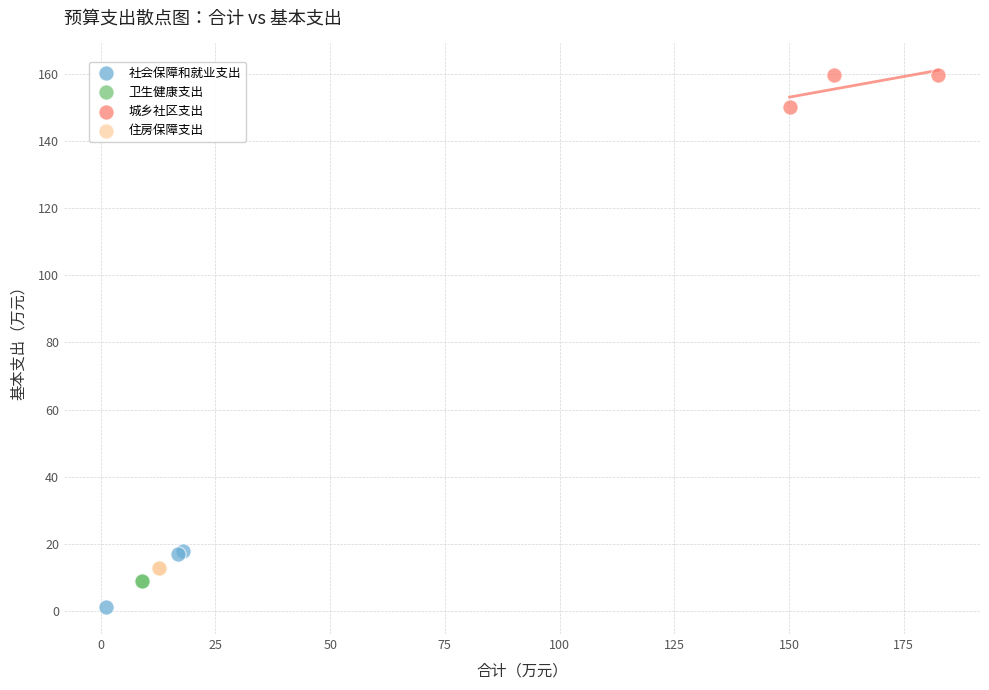

Which series contains the lowest Y value?

社会保障和就业支出